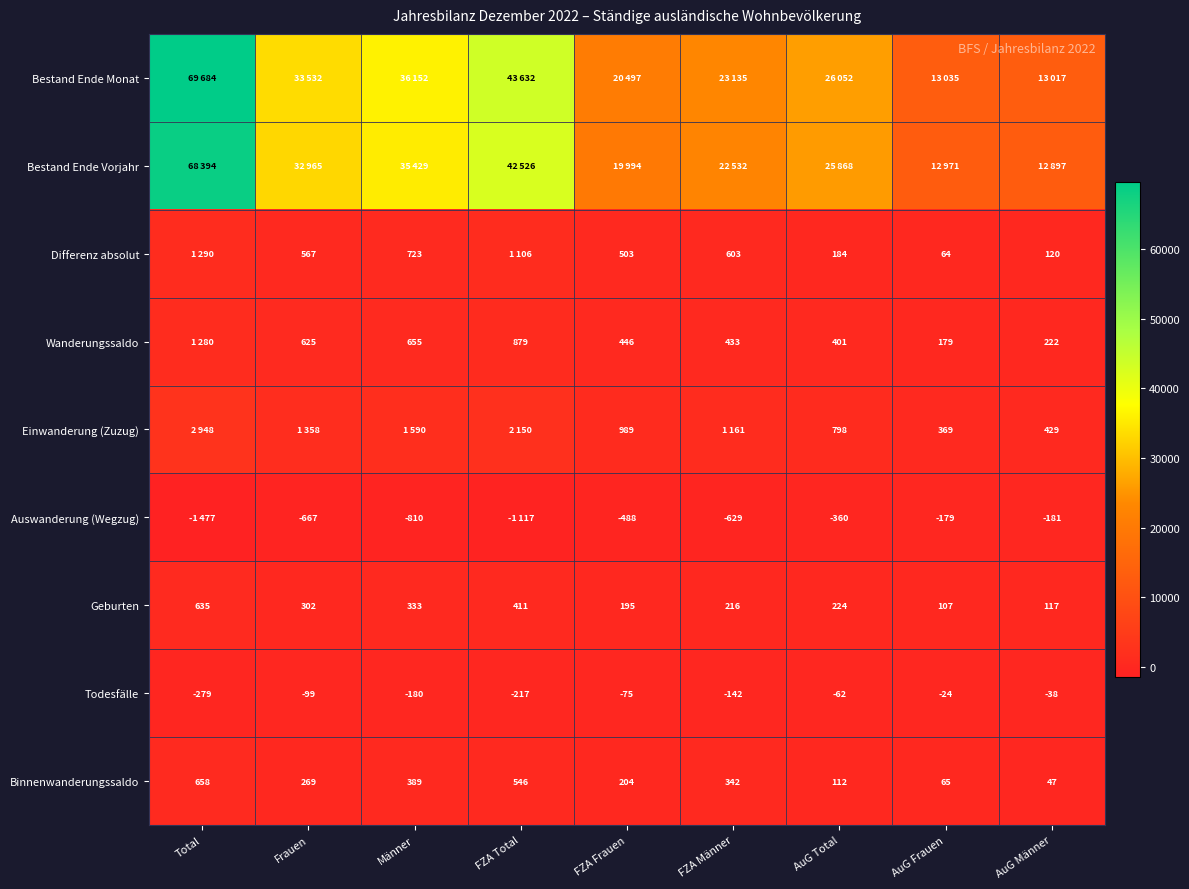

What is the highest value of the Todesfälle series?

-24